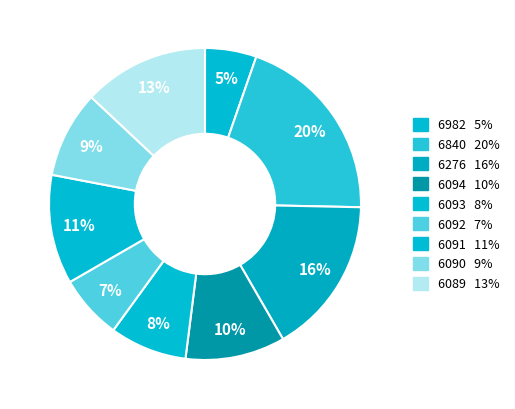

What percentage is the 6090 slice, to the nearest percent?

9%